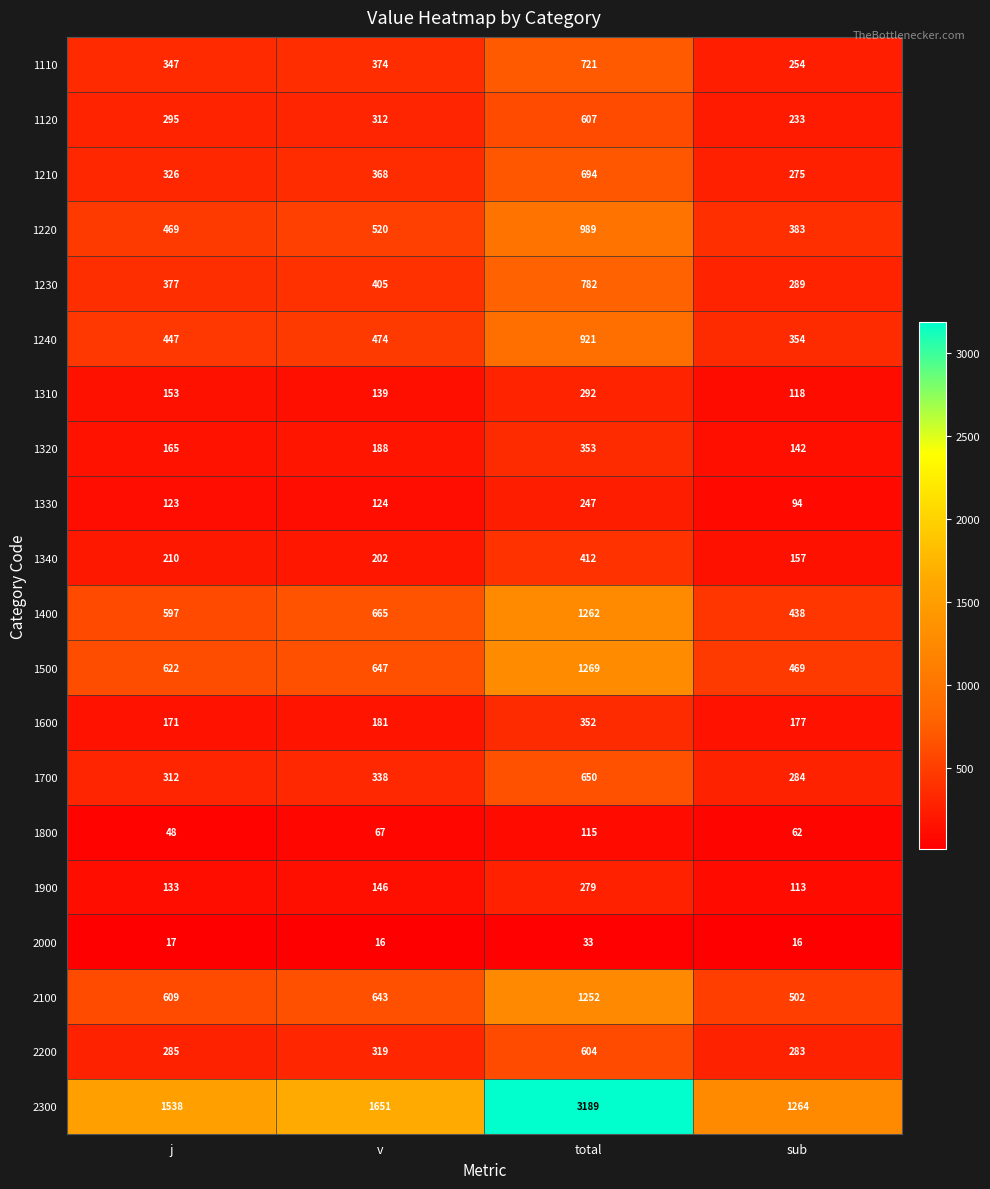

Which series has the largest total across all categories?

2300